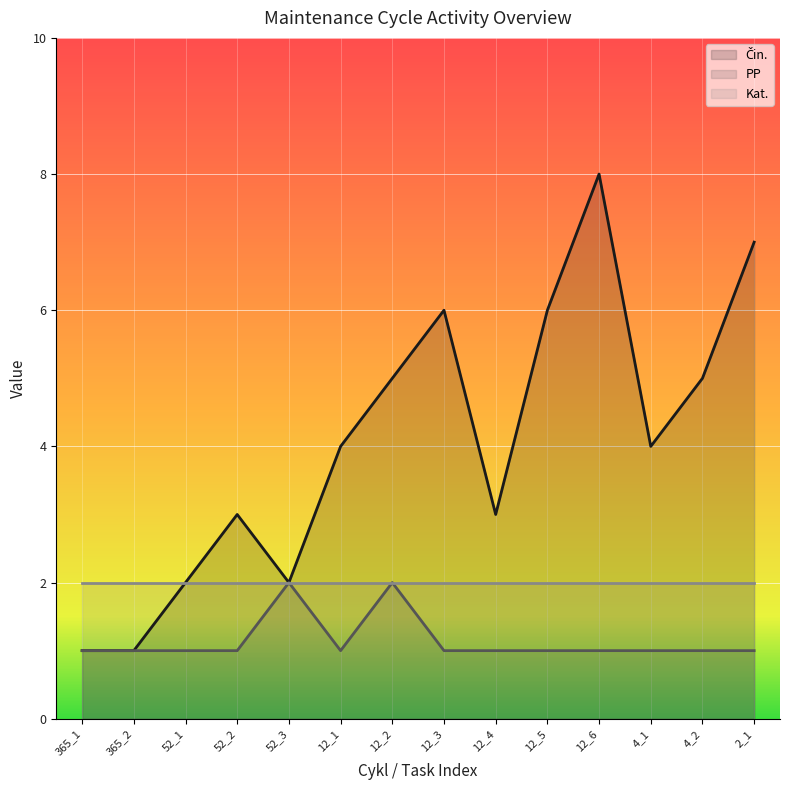

Which series has the largest total across all categories?

Čin.